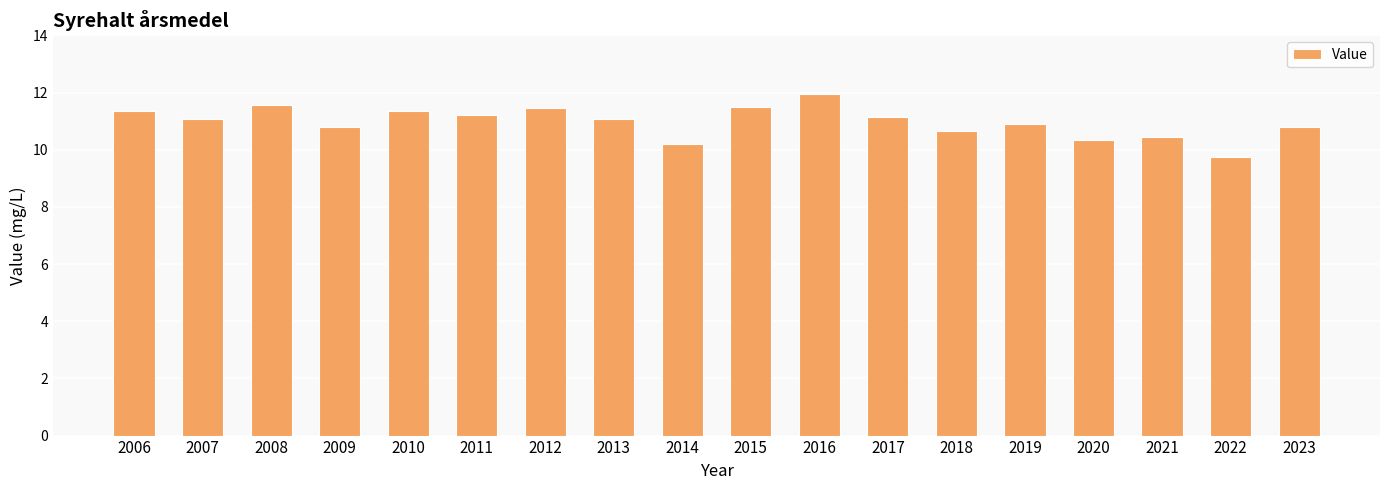

What is the difference between the second highest and second lowest values?

1.4